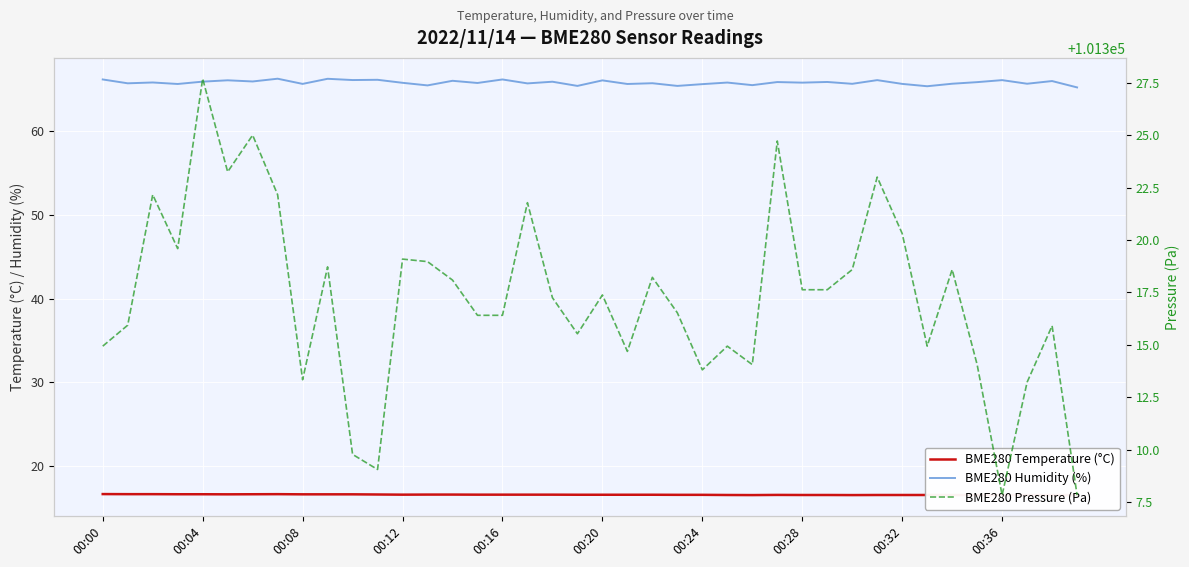

At 00:24, list the series in order from smallest to largest.

BME280 Temperature (°C), BME280 Humidity (%), BME280 Pressure (Pa)